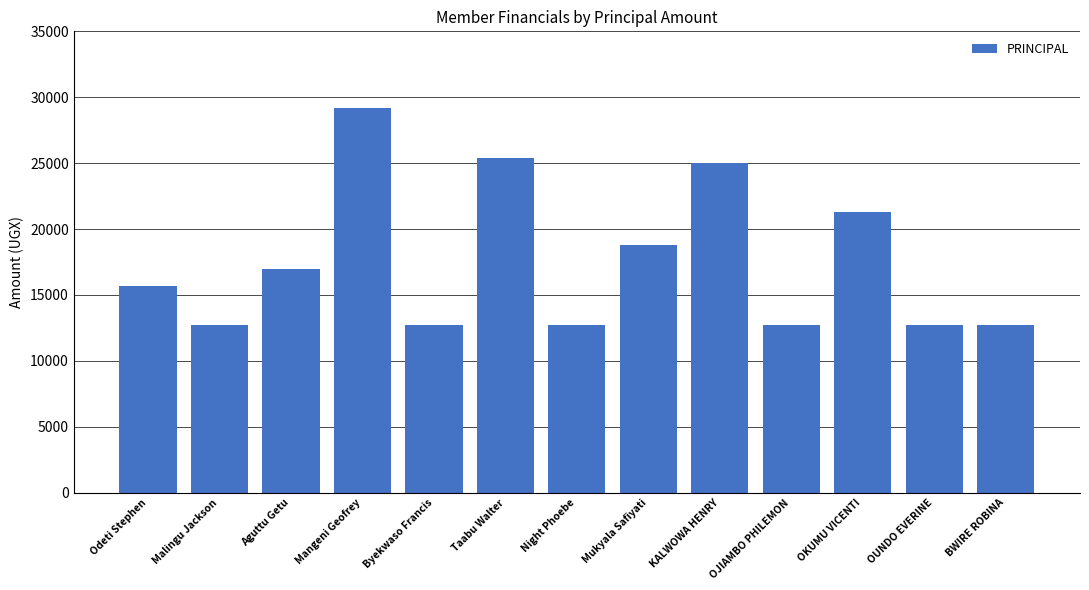

What is the label of the 8th bar from the left?

Mukyala Safiyati